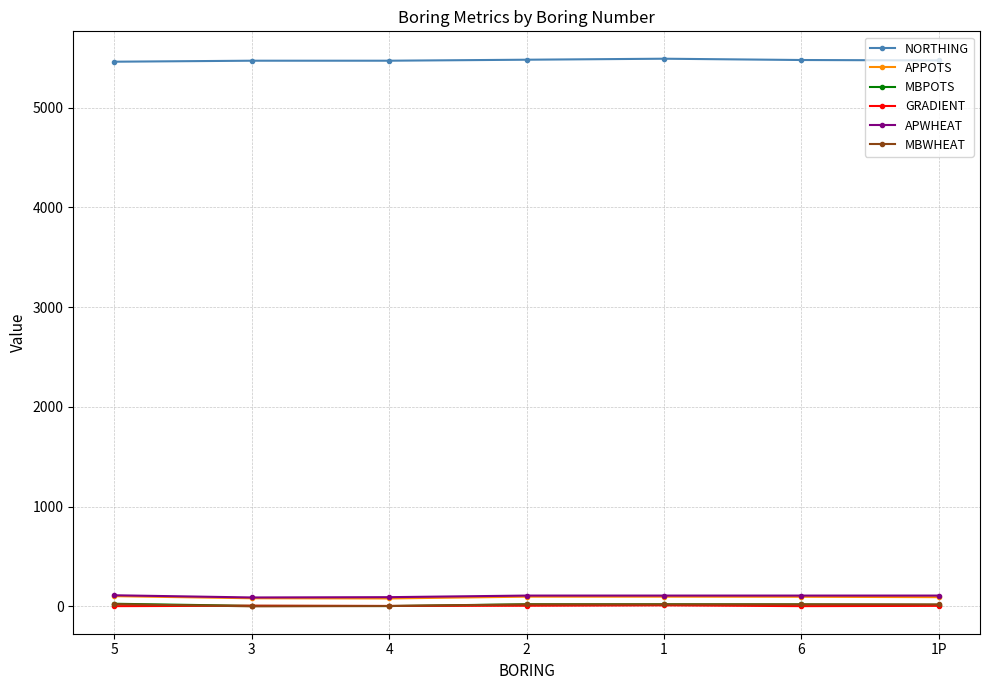

True or false: GRADIENT and APWHEAT cross at least once.

False